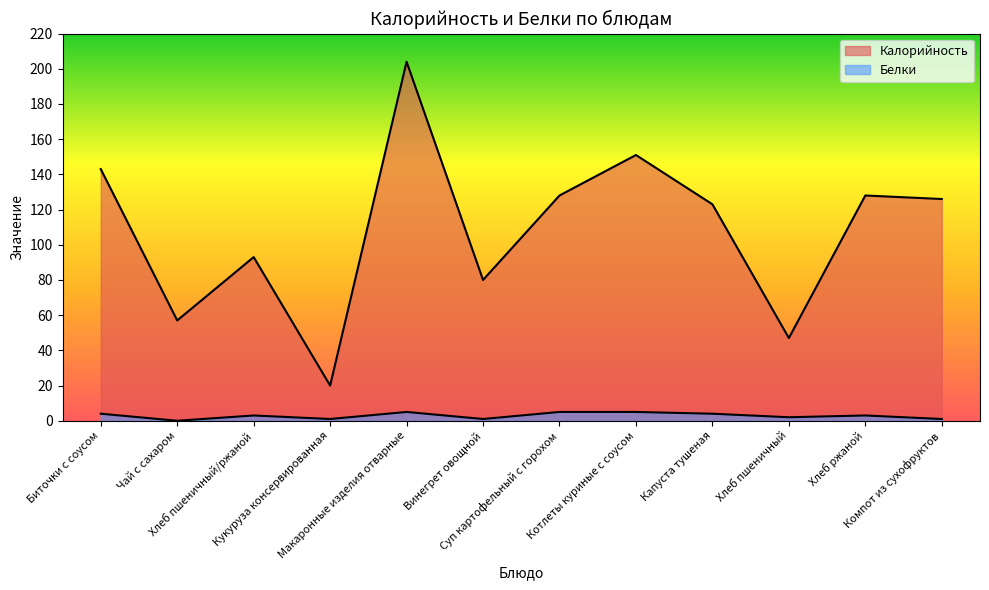

What is the sum of the Белки values at Чай с сахаром and Хлеб пшеничный/ржаной?

3